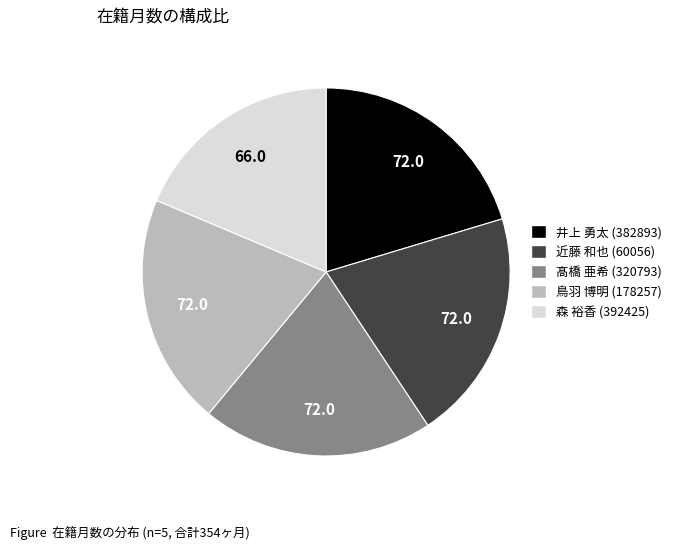

Count the number of slices in the pie.

5